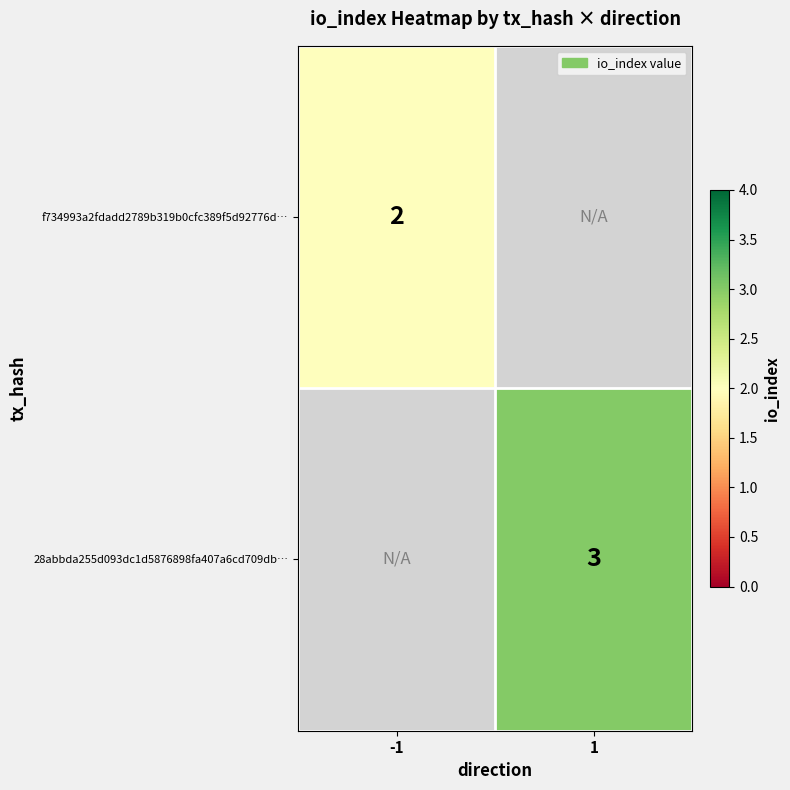

Count the number of categories in the chart.

2